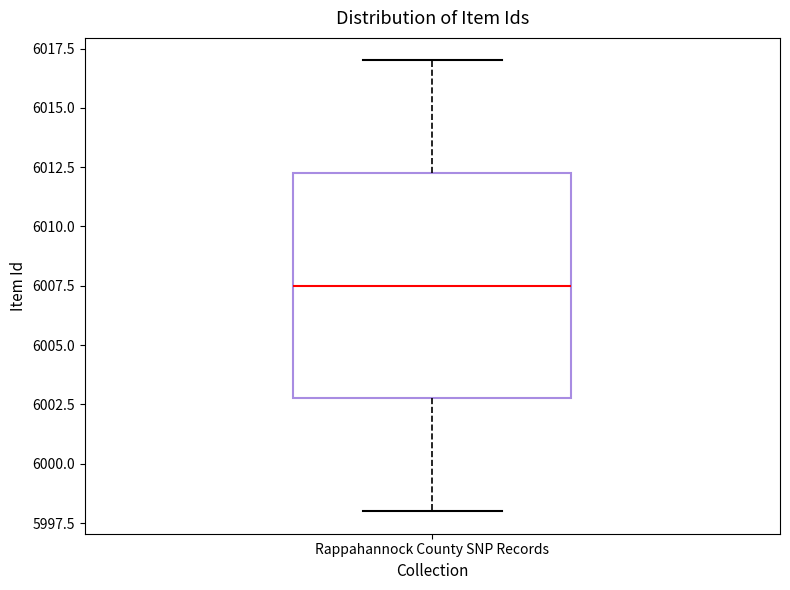

Where does the upper whisker of the box for Rappahannock County SNP Records end on the y-axis? The values are not printed on the chart, so give them approximately, as read against the axis.

6017.0